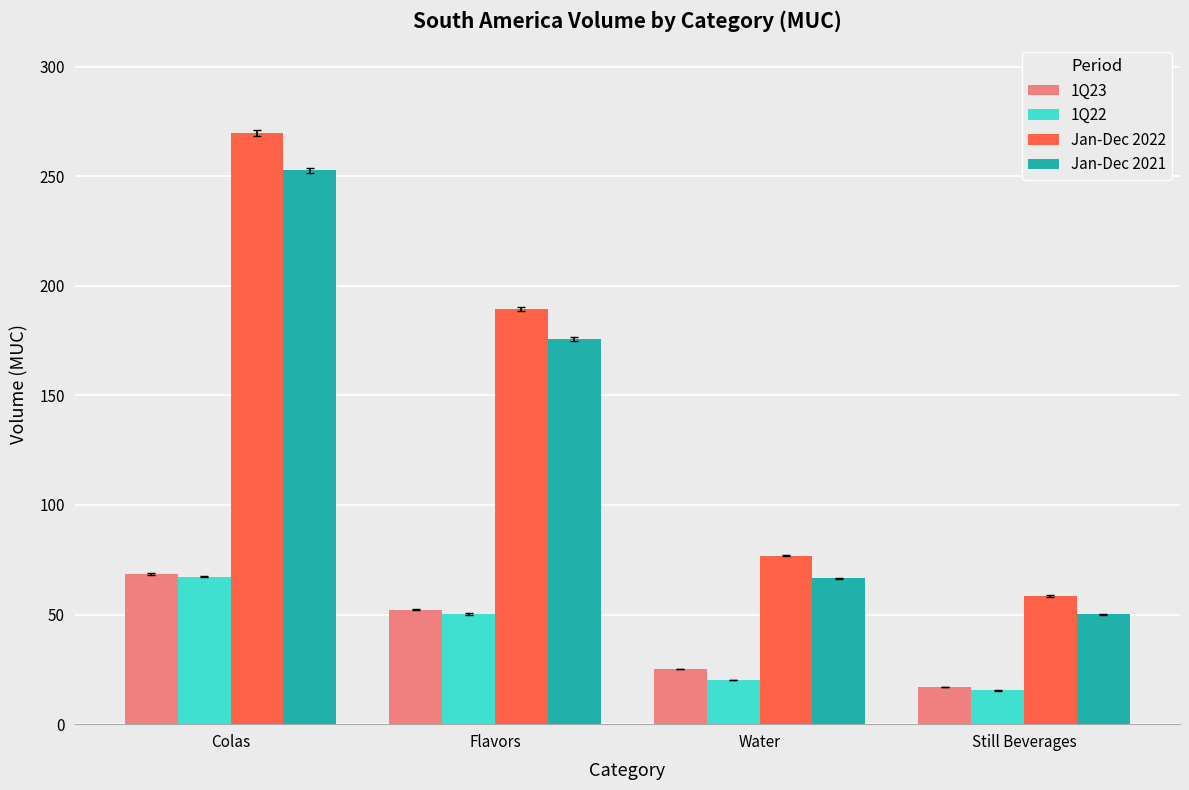

Reading right to left, transcribe all the data shown in this chart.

1Q23: Still Beverages=17.0	Water=25.2	Flavors=52.3	Colas=68.4
1Q22: Still Beverages=15.4	Water=20.2	Flavors=50.3	Colas=67.3
Jan-Dec 2022: Still Beverages=58.5	Water=76.9	Flavors=189.3	Colas=269.8
Jan-Dec 2021: Still Beverages=50.2	Water=66.6	Flavors=175.7	Colas=252.7